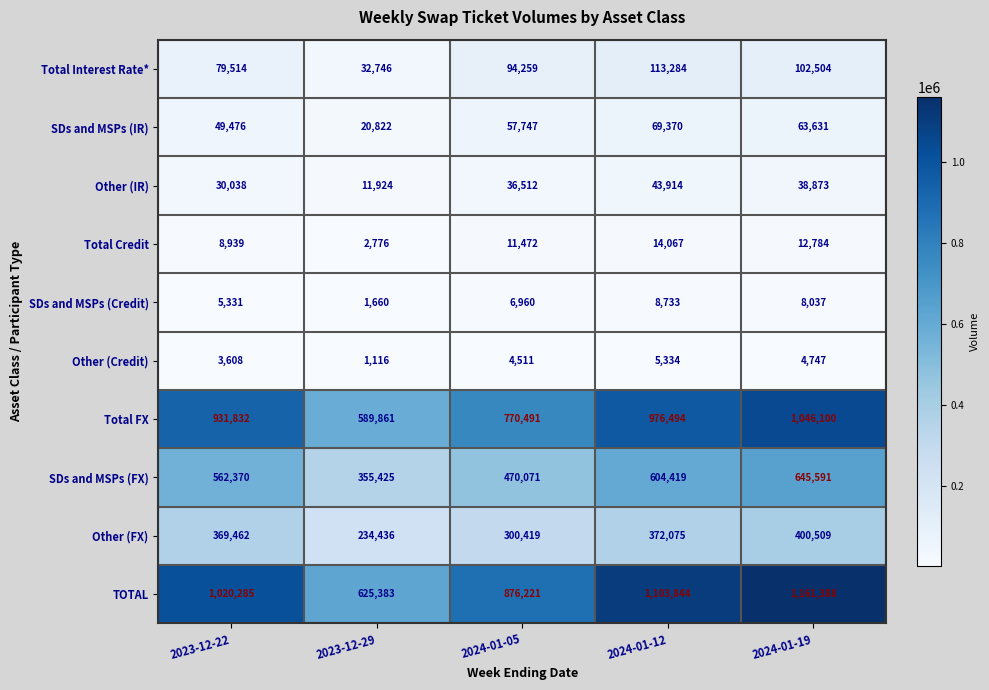

What is the difference between the maximum and minimum values in the Other (Credit) series?

4218